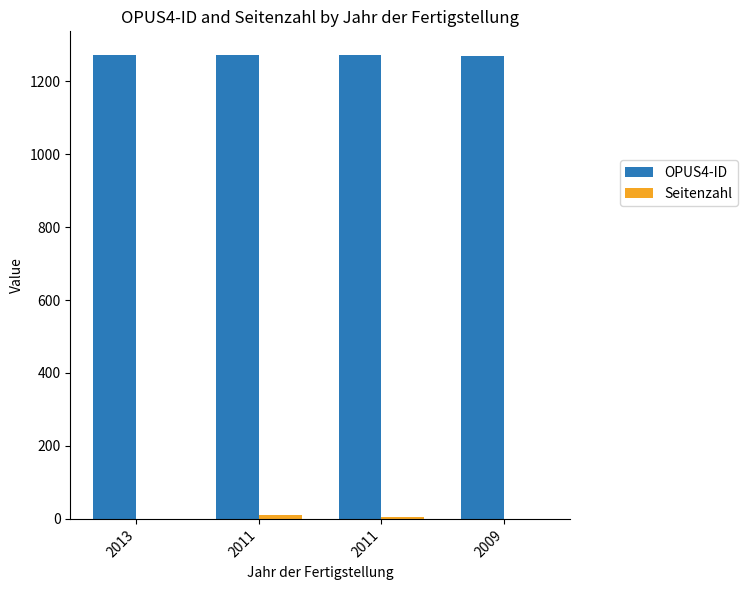

At 2013, list the series in order from smallest to largest.

Seitenzahl, OPUS4-ID